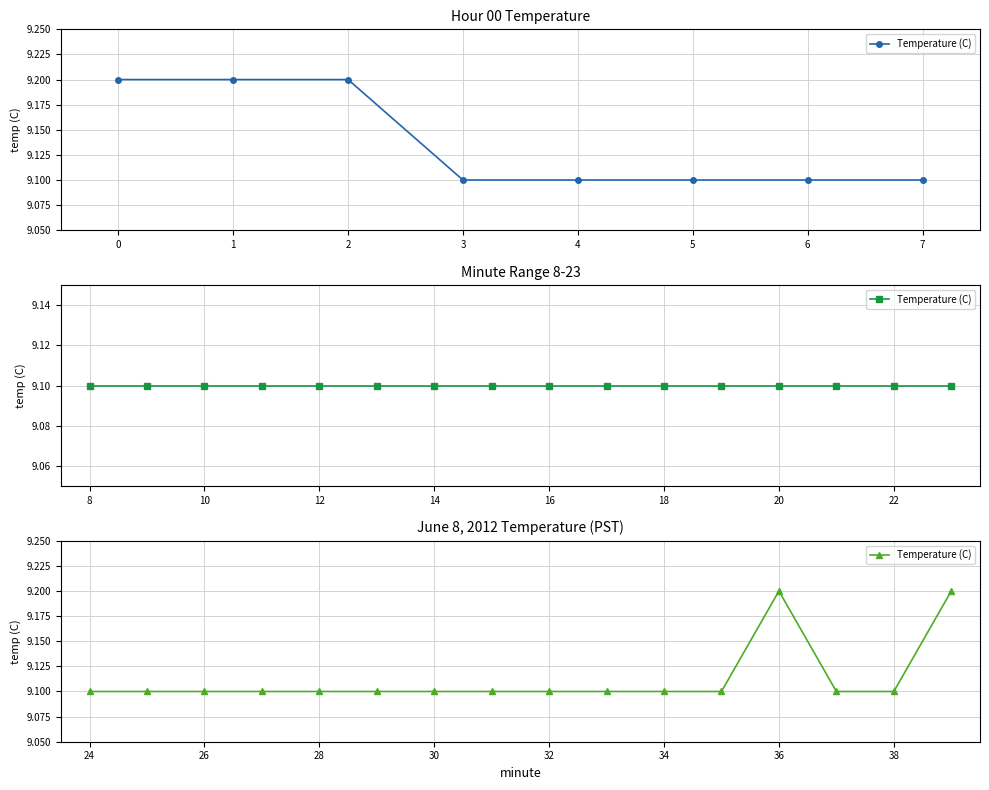

What is the value of the 7th point from the left?

9.1